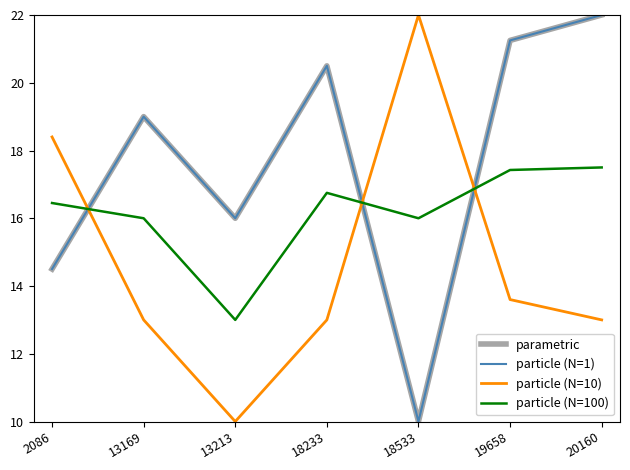

Reading left to right, what are all the values shown in this chart?

parametric: 14.5	19.0	16.0	20.5	10.0	21.2	22.0
particle (N=1): 14.5	19.0	16.0	20.5	10.0	21.2	22.0
particle (N=10): 18.4	13.0	10.0	13.0	22.0	13.6	13.0
particle (N=100): 16.4	16.0	13.0	16.8	16.0	17.4	17.5